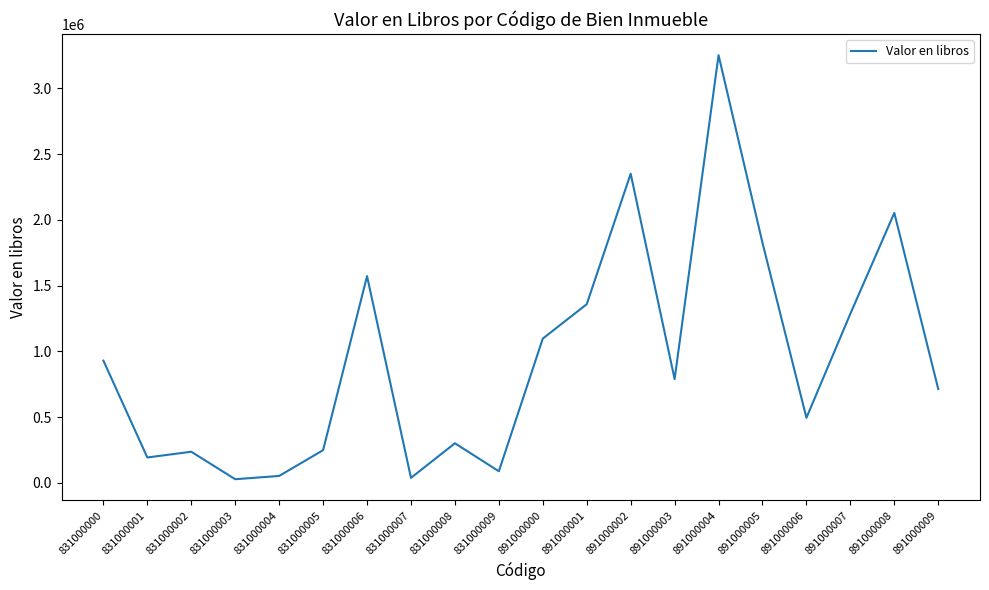

What is the difference between the values at 831000001 and 891000003?

596270.8